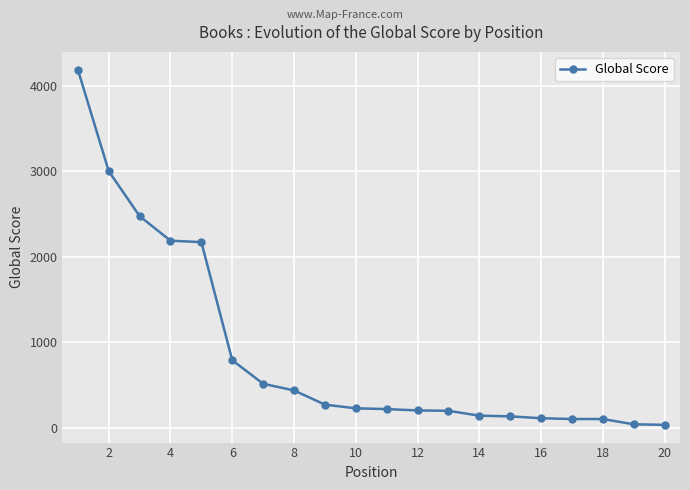

What is the greatest value displayed?

4188